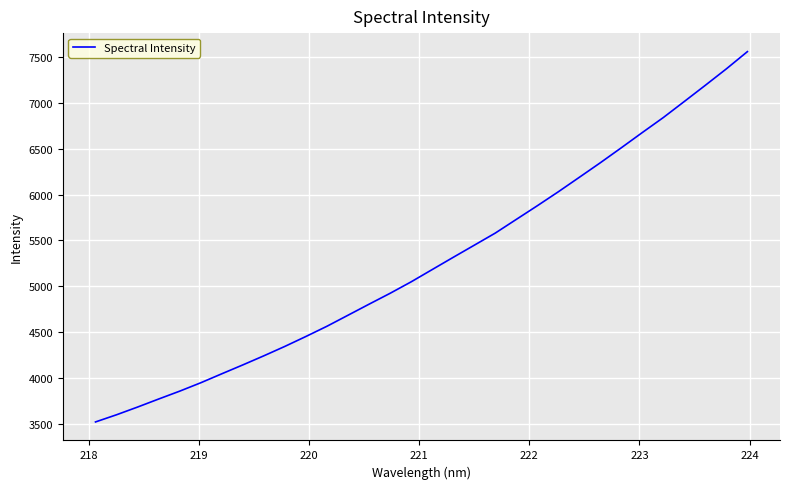

How many distinct data groups are displayed?

1